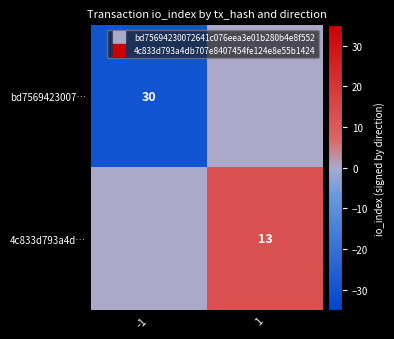

Rank the series by their maximum value, from lowest to highest.

bd7569423007…, 4c833d793a4d…